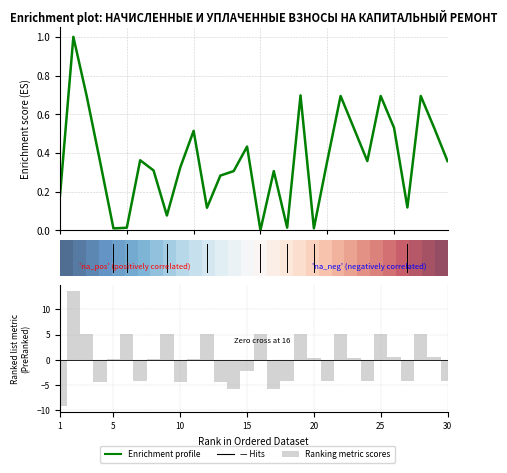

How many values in начислено are above zero?

17